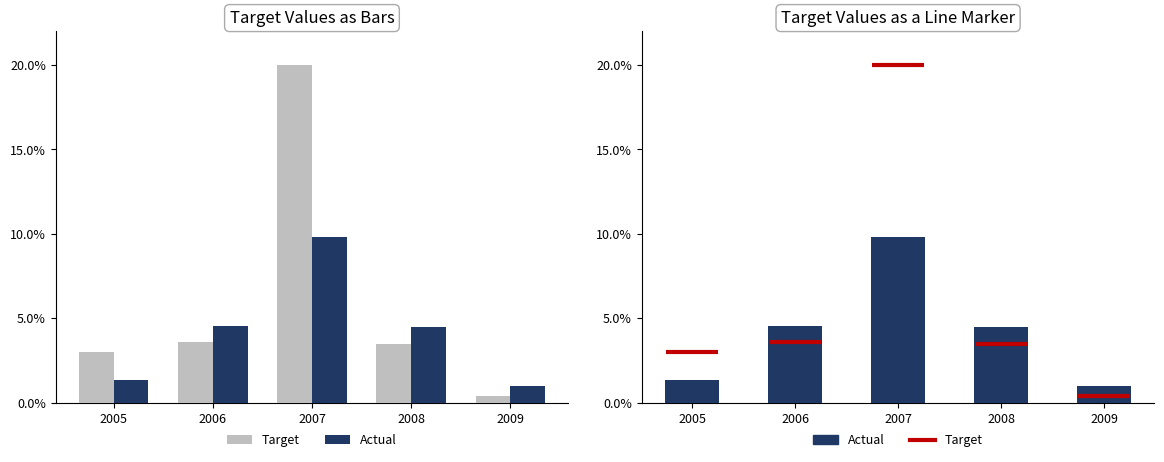

Reading left to right, transcribe all the data shown in this chart.

Target: 2005=3.0	2006=3.6	2007=20.0	2008=3.5	2009=0.4
Actual: 2005=1.4	2006=4.5	2007=9.8	2008=4.5	2009=1.0